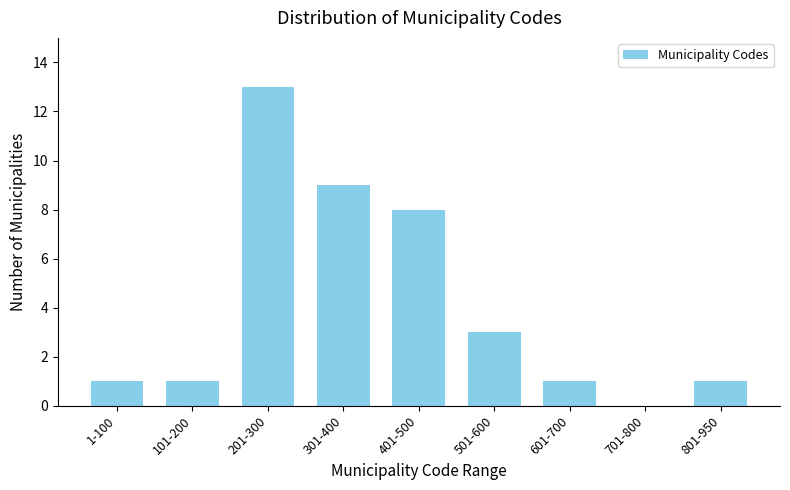

Reading right to left, what are all the values shown in this chart?

801-950=1	701-800=0	601-700=1	501-600=3	401-500=8	301-400=9	201-300=13	101-200=1	1-100=1